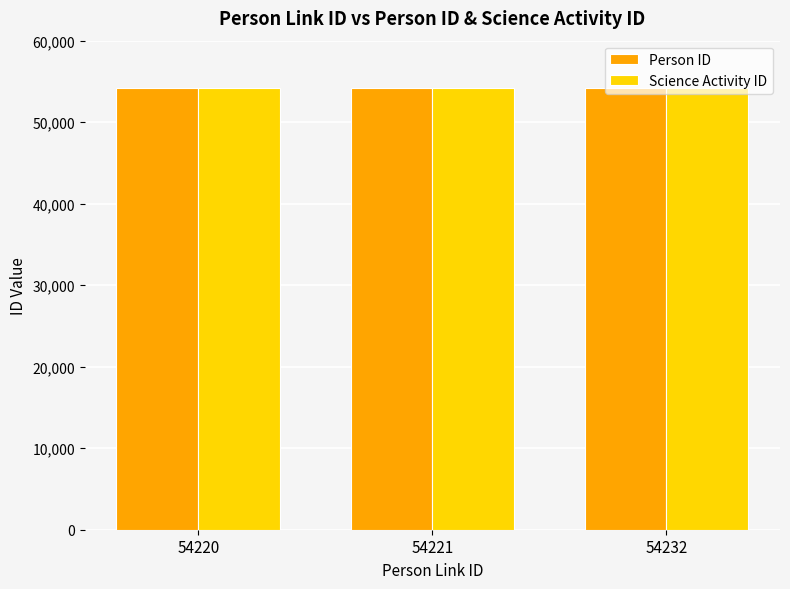

Is it true that Science Activity ID equals 33193 at 54221?

False